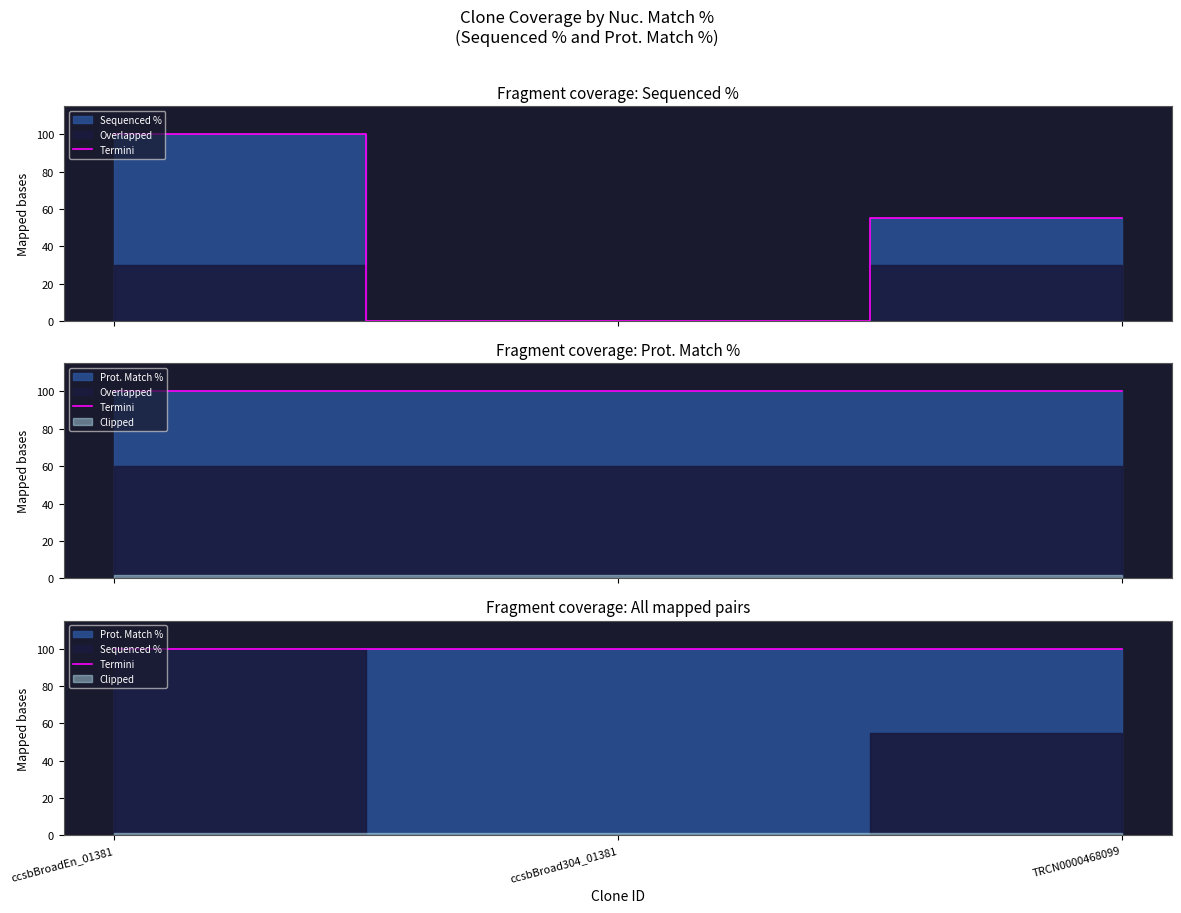

What is the greatest value displayed?

100.0